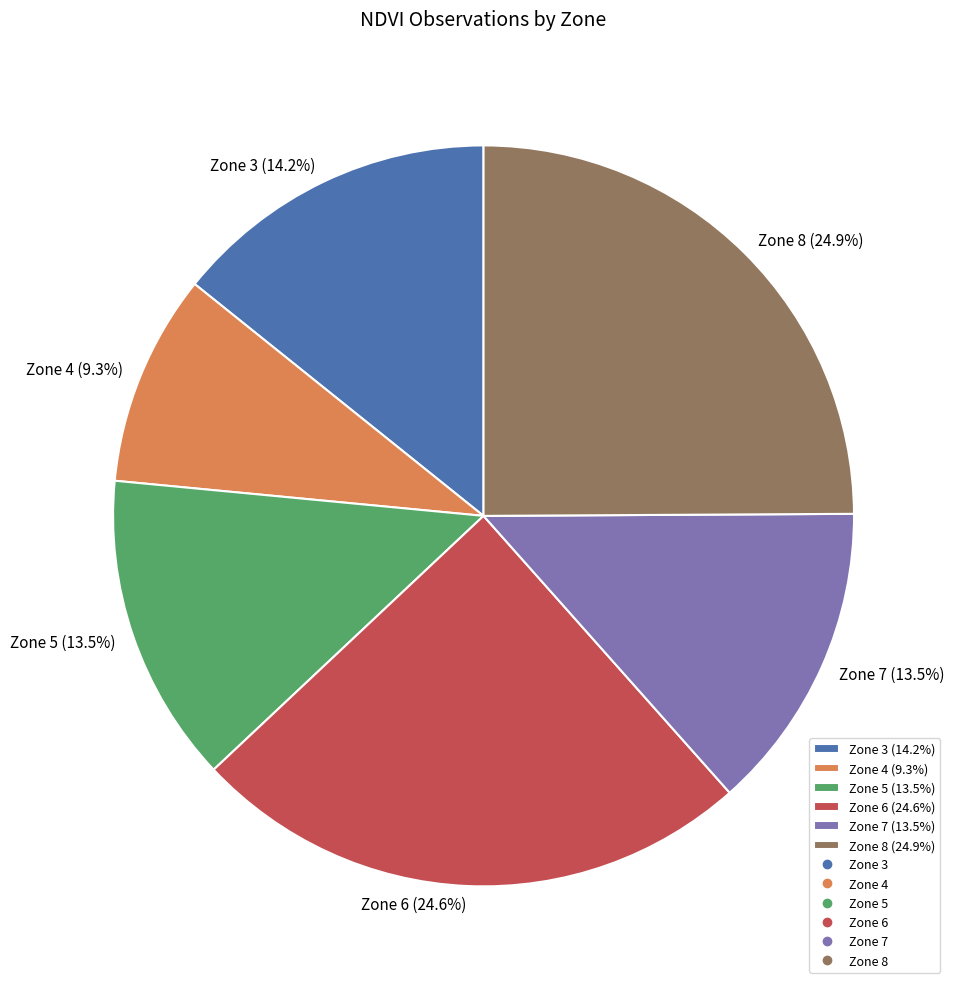

What percentage is the Zone 3 slice, to the nearest percent?

14%